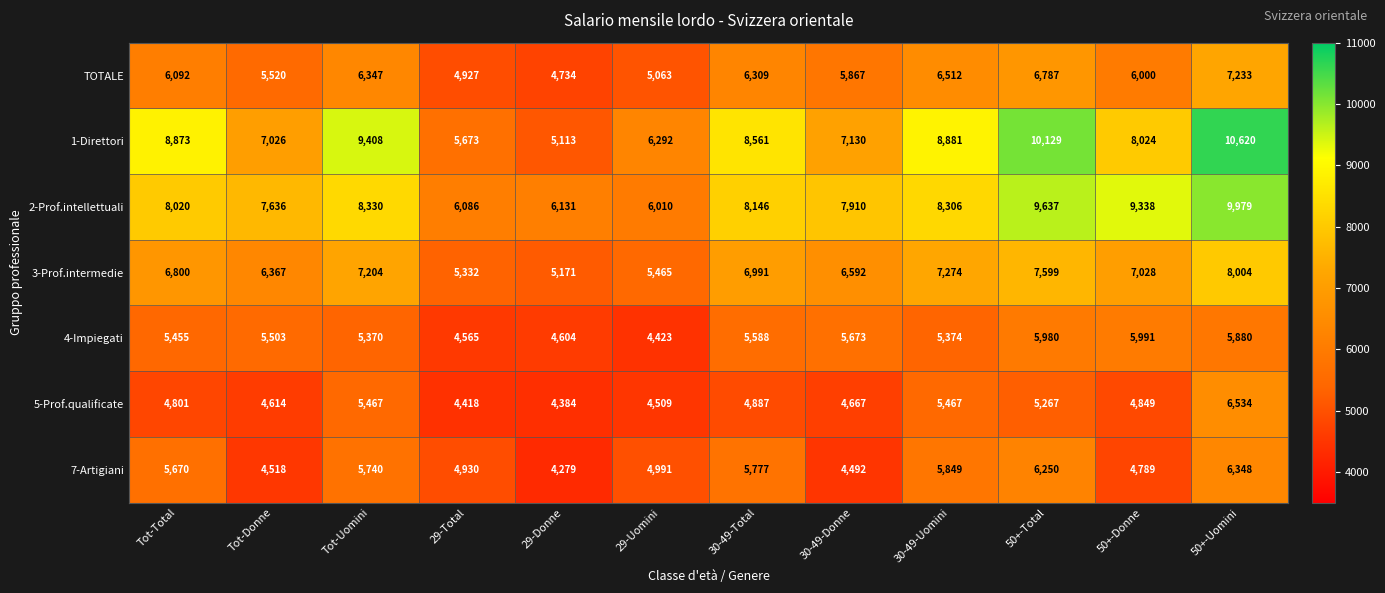

What is the difference between the maximum and minimum values in the 5-Prof.qualificate series?

2150